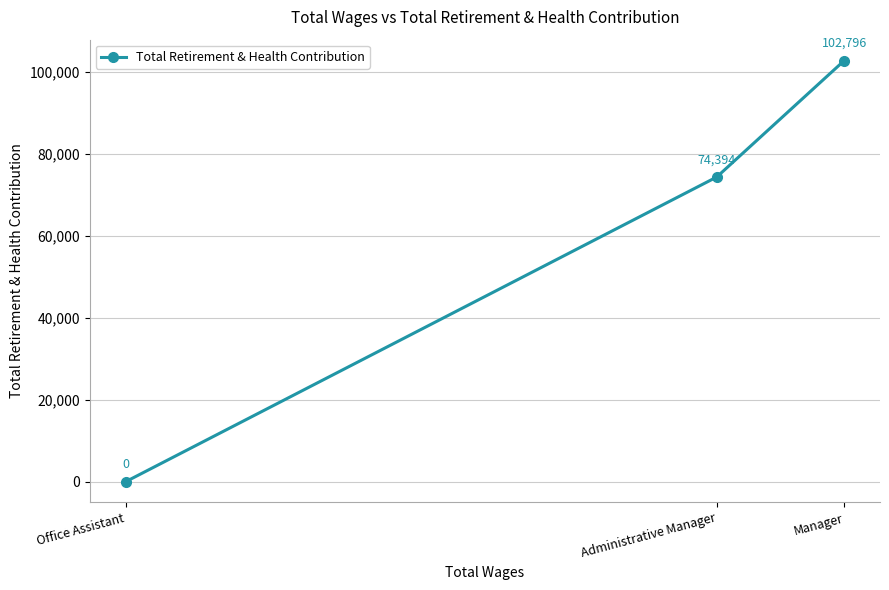

What is the label of the 2nd point from the left?

Administrative Manager